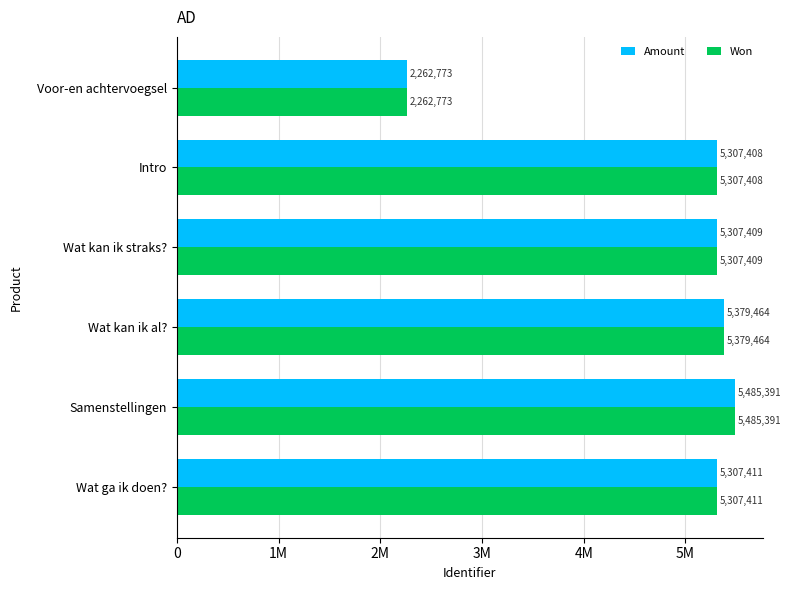

Which series has the largest total across all categories?

Amount